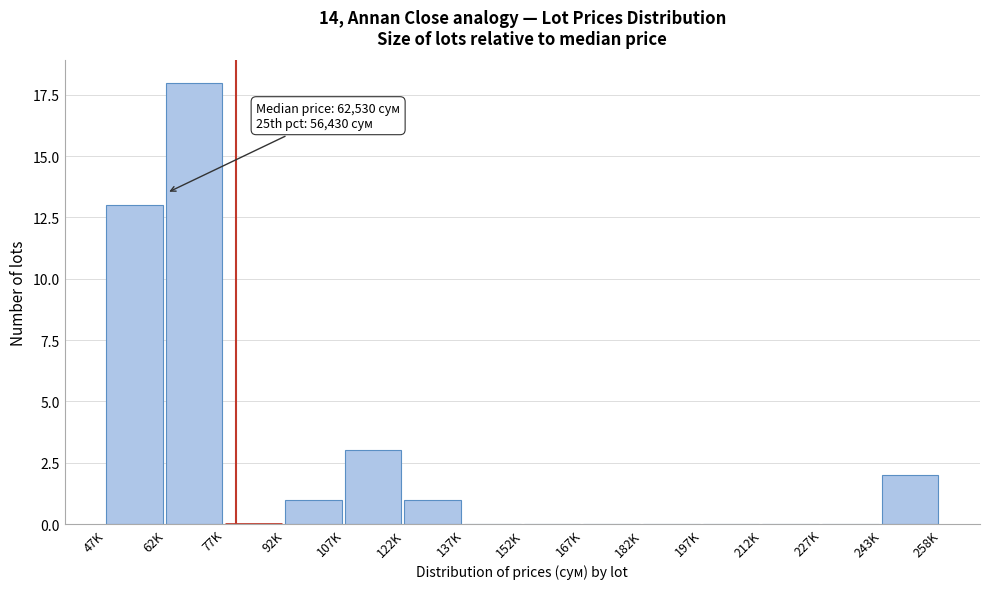

Reading left to right, extract all data points from this chart.

47K=13	62K=18	77K=0	92K=1	107K=3	122K=1	137K=0	152K=0	167K=0	182K=0	197K=0	212K=0	227K=0	243K=2